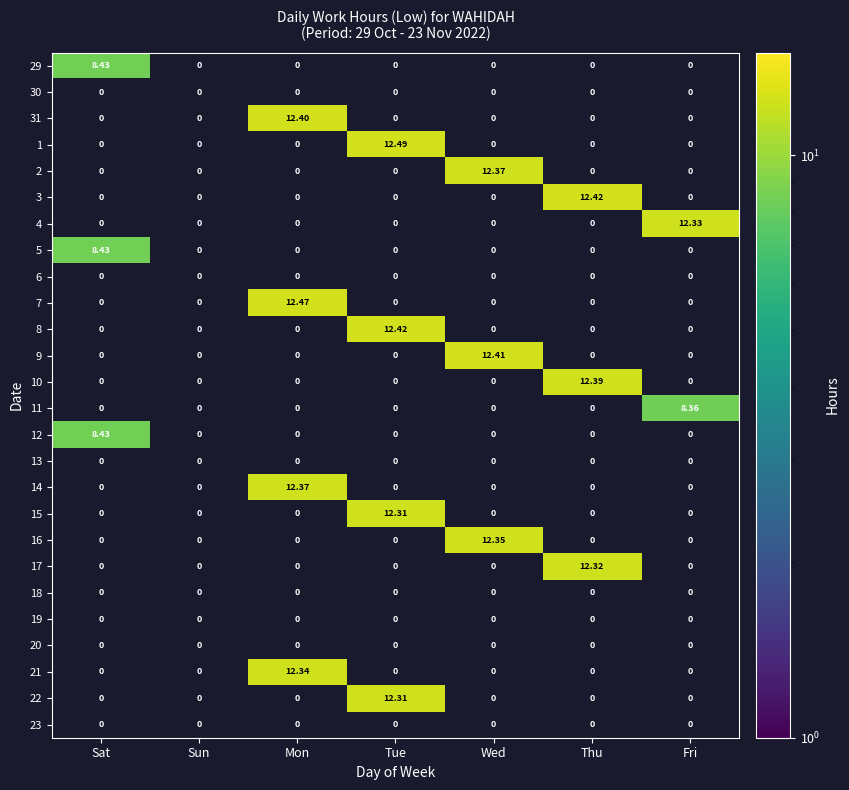

How many positive values does the 31 series have?

1